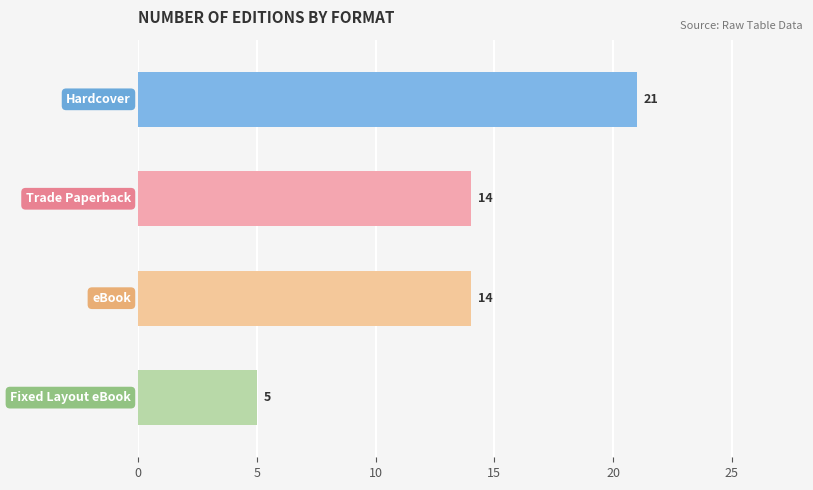

How many values are between 14 and 21?

3